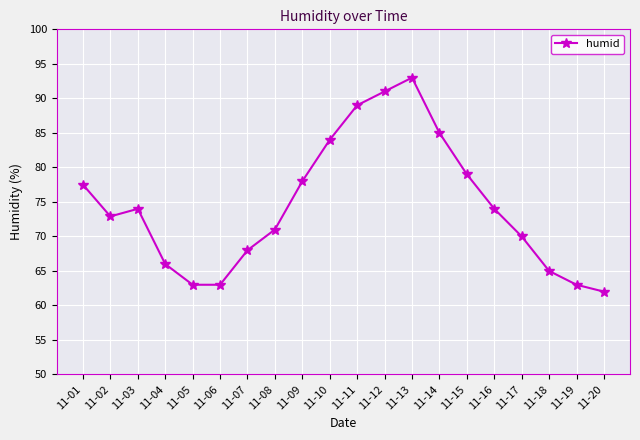

Reading right to left, what are all the values shown in this chart?

11-20=62.0	11-19=63.0	11-18=65.0	11-17=70.0	11-16=74.0	11-15=79.0	11-14=85.0	11-13=93.0	11-12=91.0	11-11=89.0	11-10=84.0	11-09=78.0	11-08=71.0	11-07=68.0	11-06=63.0	11-05=63.0	11-04=66.0	11-03=74.0	11-02=72.9	11-01=77.5